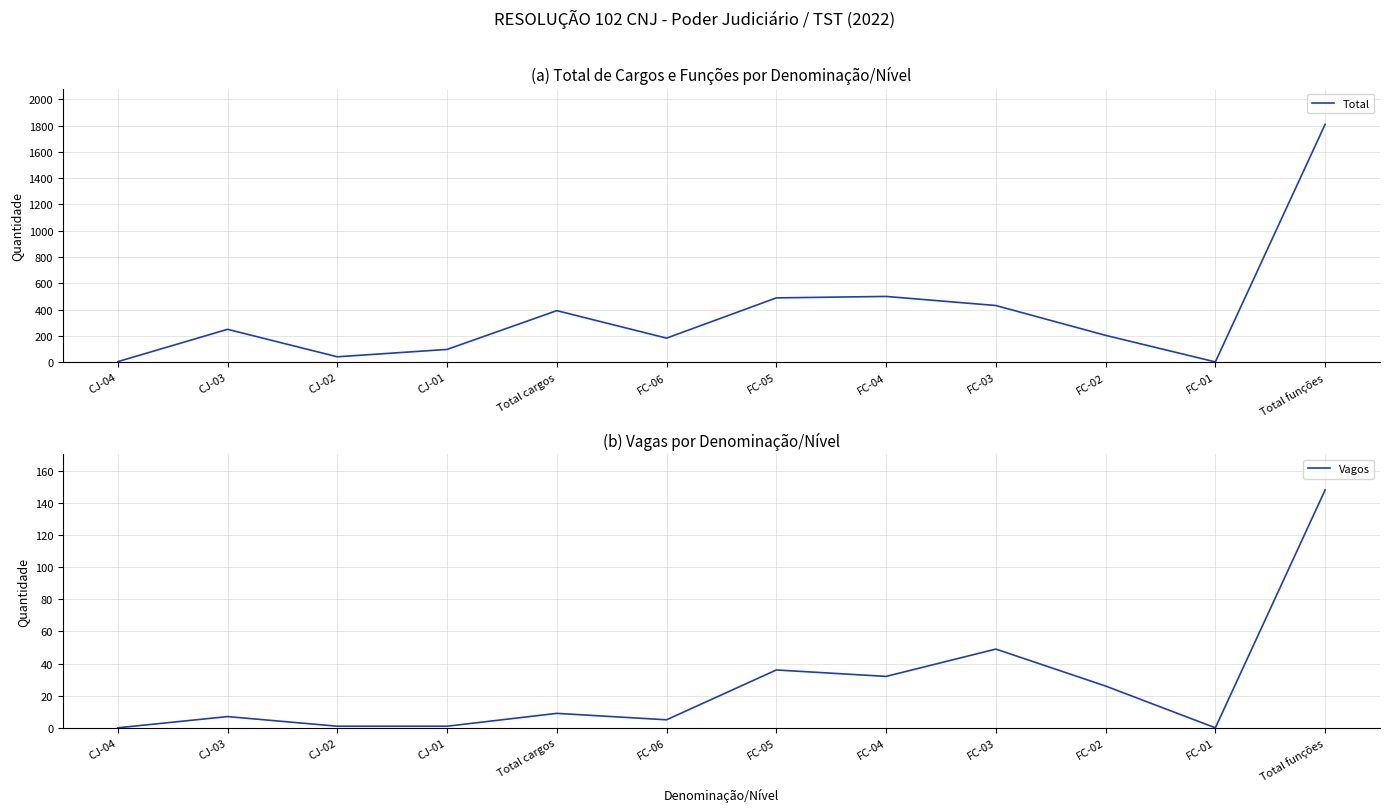

What are all the series names shown in the legend?

Total, Vagos